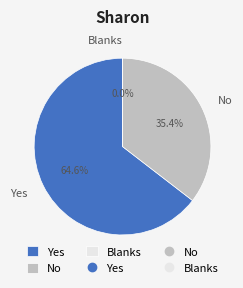

Combined, what portion of the pie is No and Yes?

100.0%